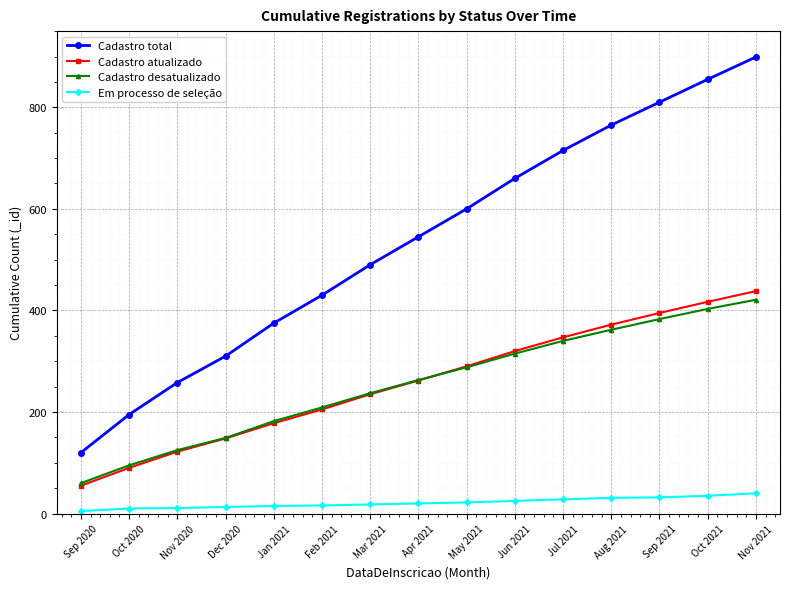

What position from the right is Nov 2020?

13